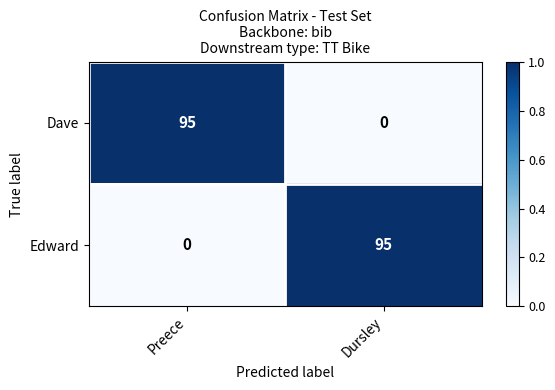

Reading left to right, extract all data points from this chart.

Dave: Preece=95	Dursley=0
Edward: Preece=0	Dursley=95